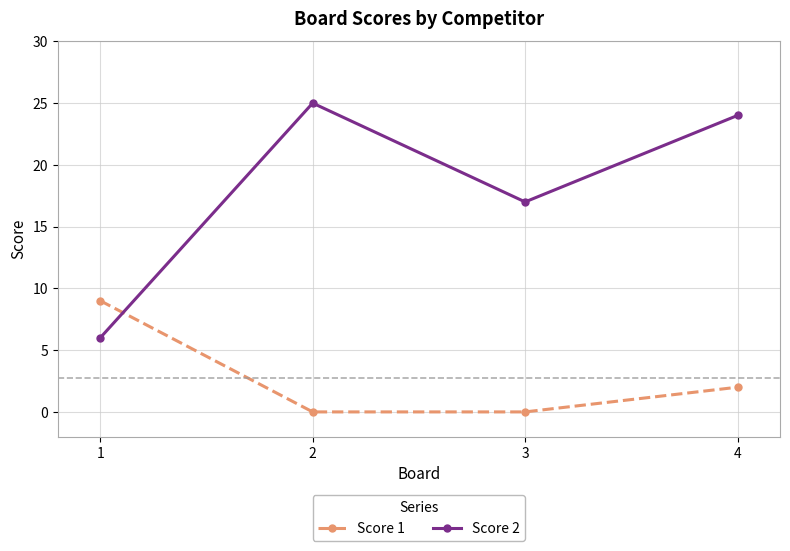

Where does the Score 1 series first go above 2?

1